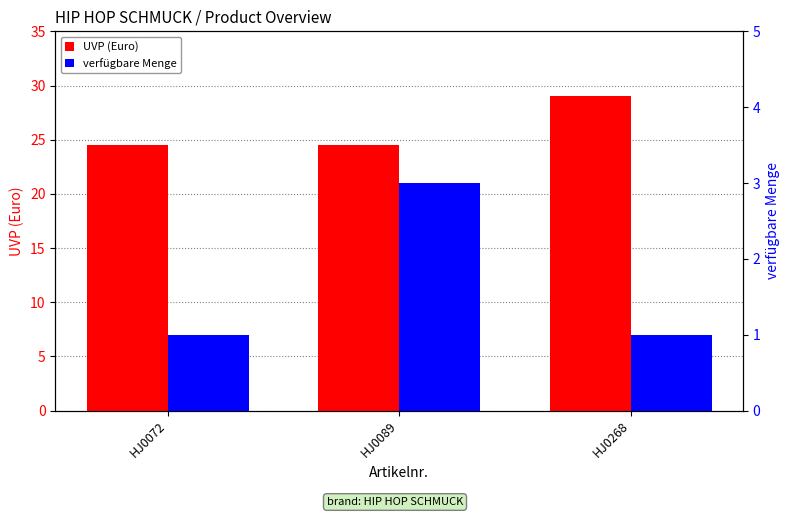

What is the spread (max minus min) of values at HJ0268?

28.0